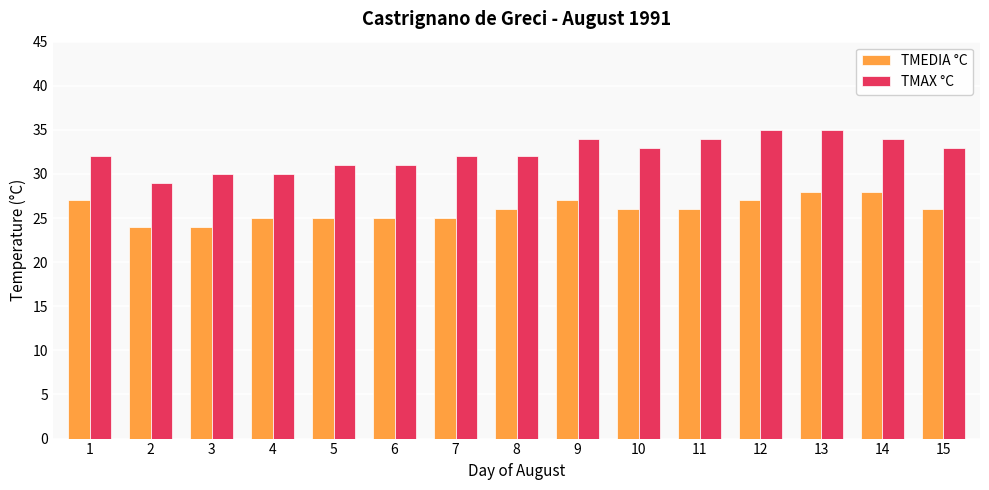

How many categories are shown in the chart?

15